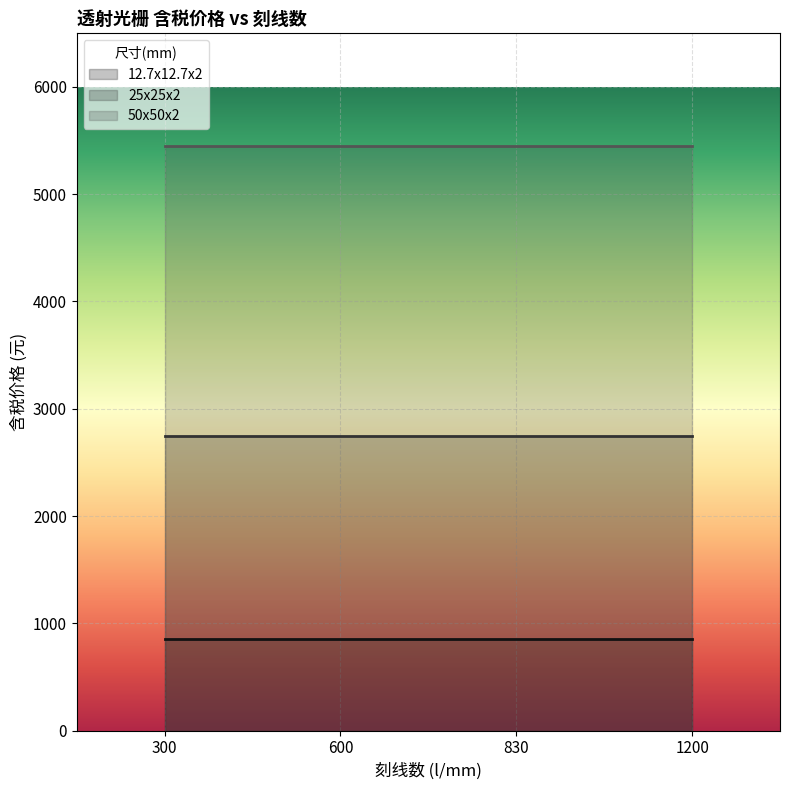

The value of 12.7x12.7x2 at 600 is 468. True or false?

False